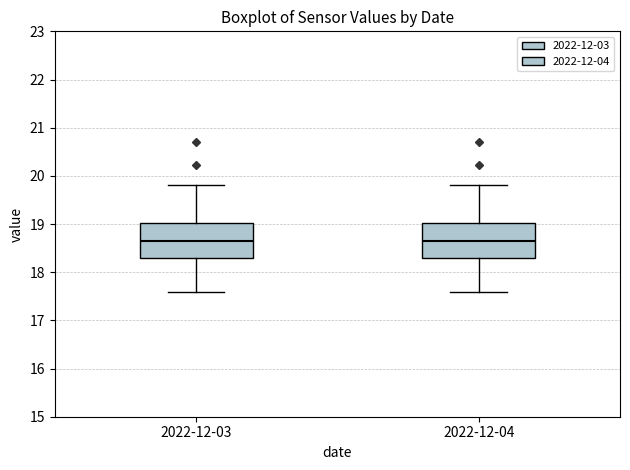

Reading left to right, read every box against the y-axis: the position of its median line, the range the box covers, and the ends of its whiskers. The values are not printed on the chart, so give them approximately, as read against the axis.

2022-12-03: median 18.7, box 18.3 to 19.0, whiskers 17.6 to 19.8
2022-12-04: median 18.7, box 18.3 to 19.0, whiskers 17.6 to 19.8